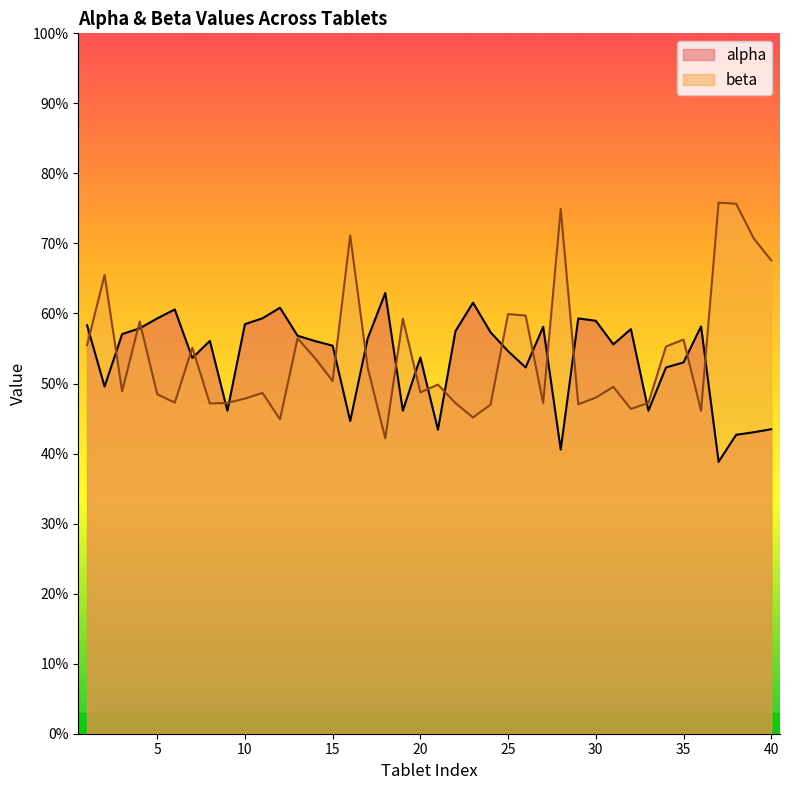

How many categories are shown in the chart?

40